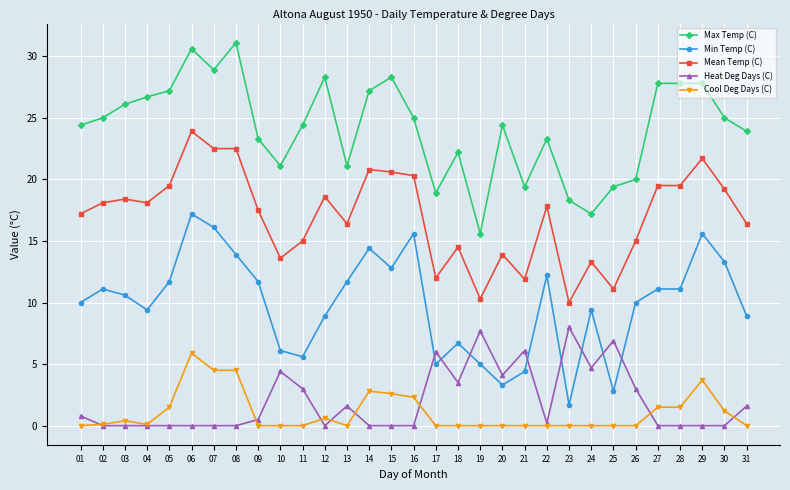

What is the sum of the Min Temp (C) values at 25 and 12?

11.7